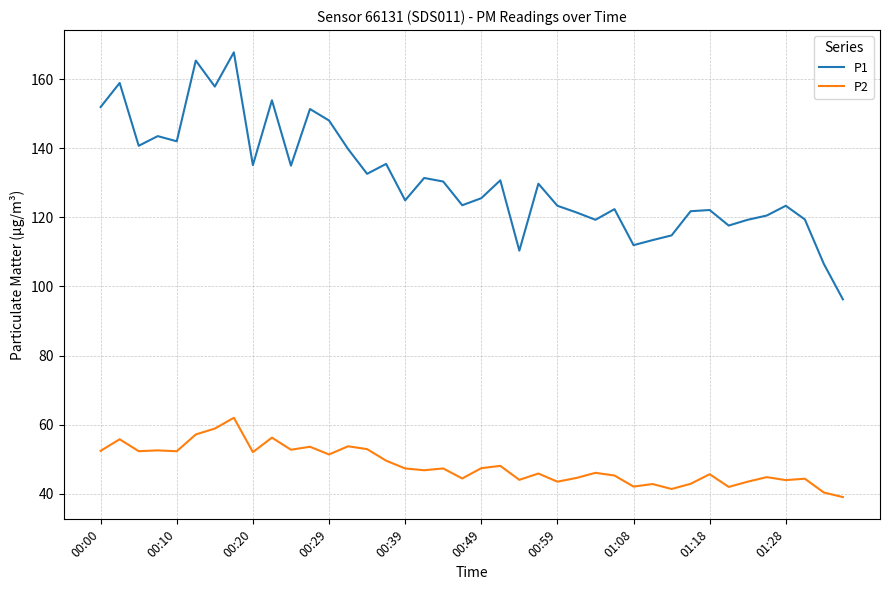

What is the lowest value of the P2 series?

39.0